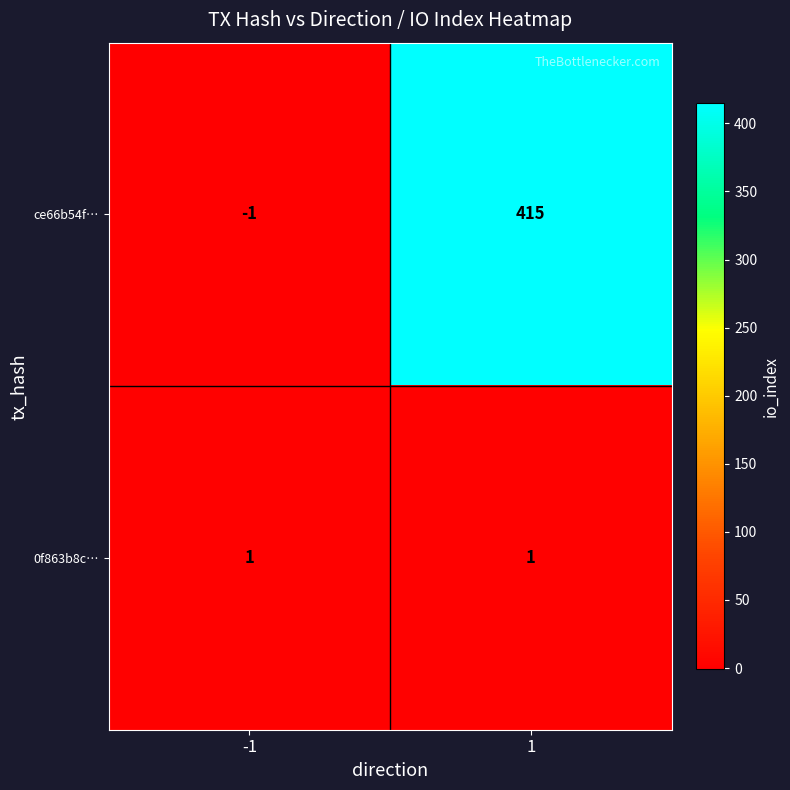

Reading left to right, transcribe all the data shown in this chart.

ce66b54f…: -1	415
0f863b8c…: 1	1